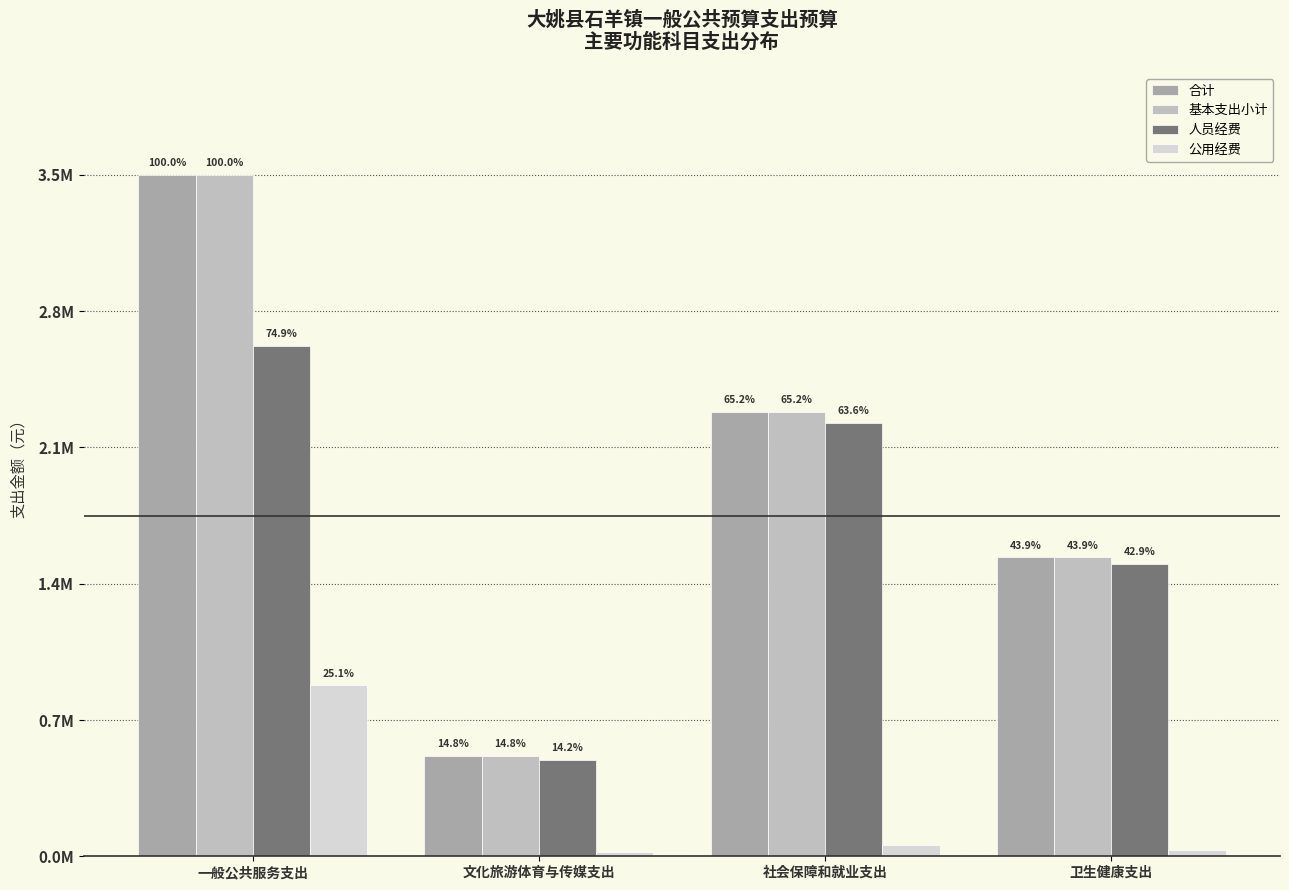

Rank the categories by 公用经费 value from highest to lowest.

一般公共服务支出, 社会保障和就业支出, 卫生健康支出, 文化旅游体育与传媒支出